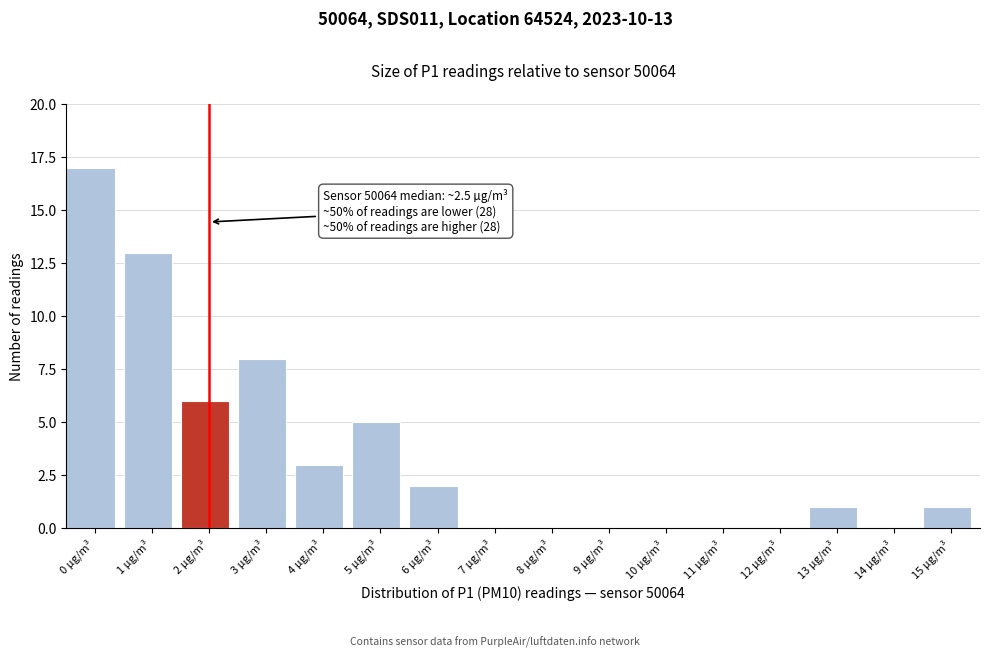

Reading right to left, extract all data points from this chart.

15 µg/m³=1	14 µg/m³=0	13 µg/m³=1	12 µg/m³=0	11 µg/m³=0	10 µg/m³=0	9 µg/m³=0	8 µg/m³=0	7 µg/m³=0	6 µg/m³=2	5 µg/m³=5	4 µg/m³=3	3 µg/m³=8	2 µg/m³=6	1 µg/m³=13	0 µg/m³=17